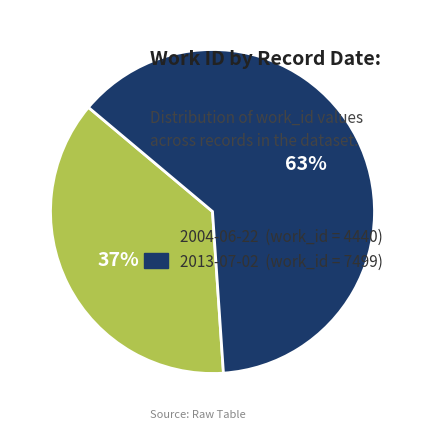

Is there any slice that represents more than half of the pie?

Yes